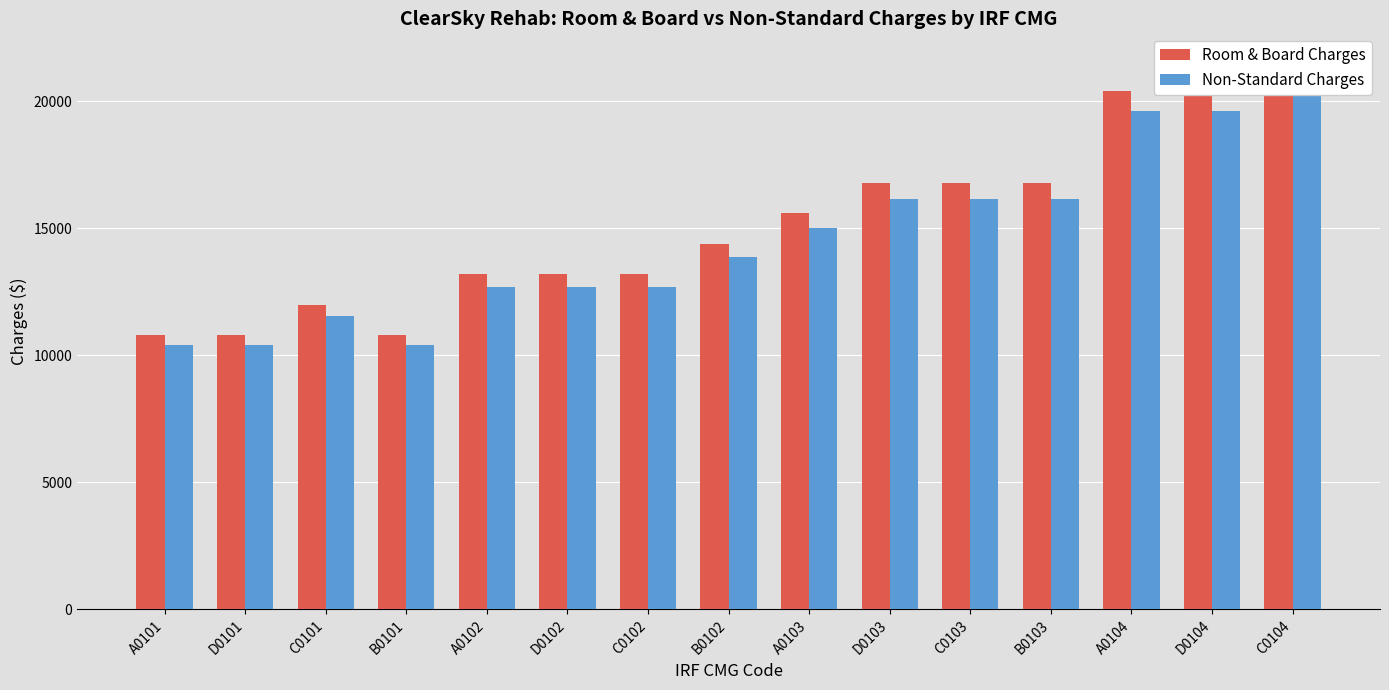

What is the sum of the Non-Standard Charges values at A0101 and C0101?

21945